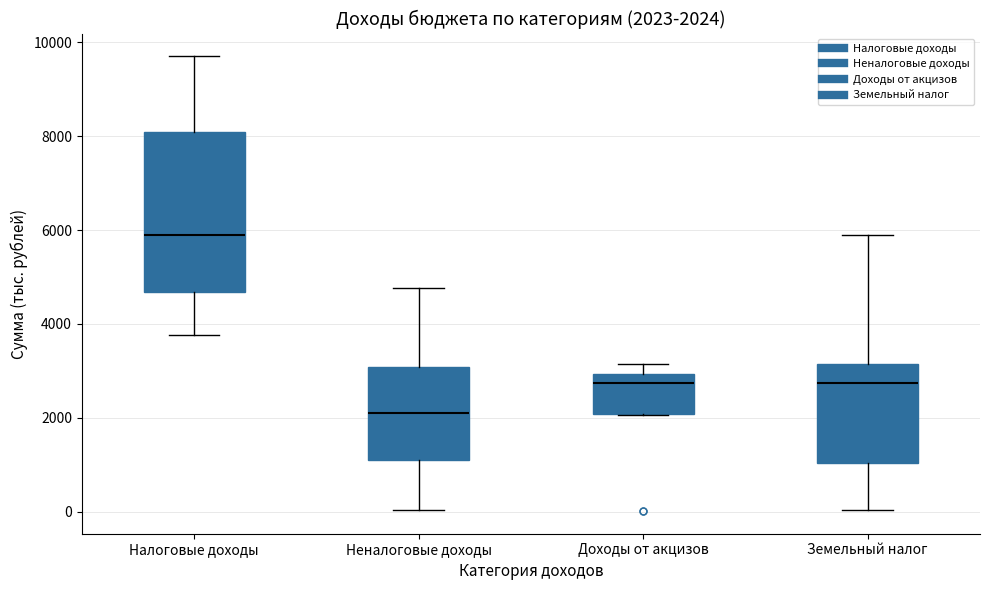

Which box has the highest median line?

Налоговые доходы